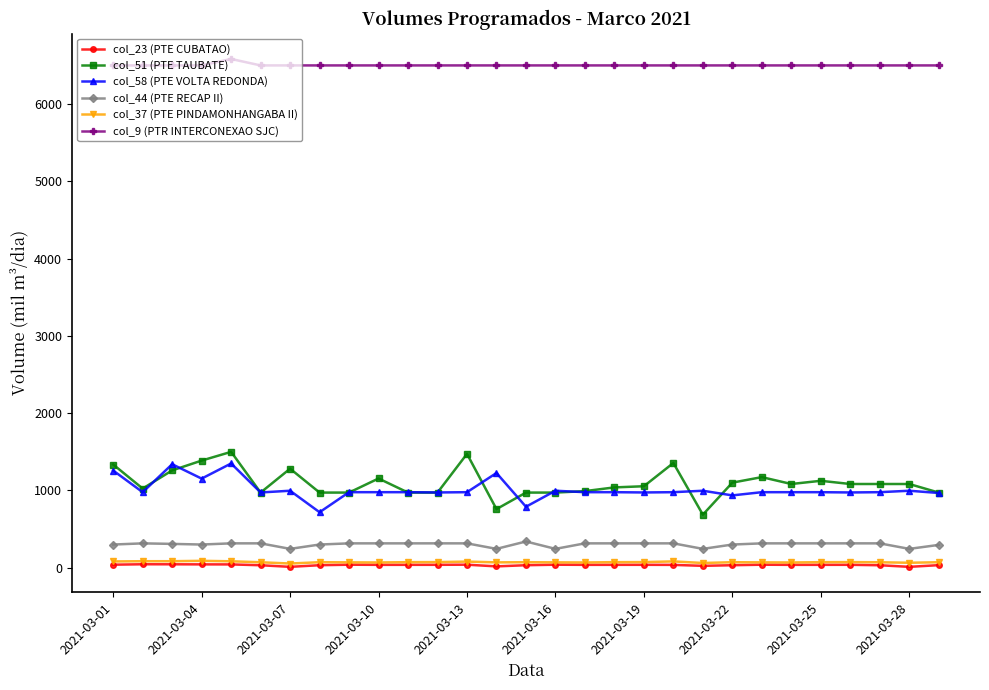

At how many categories does at least one series exceed 3137?

29